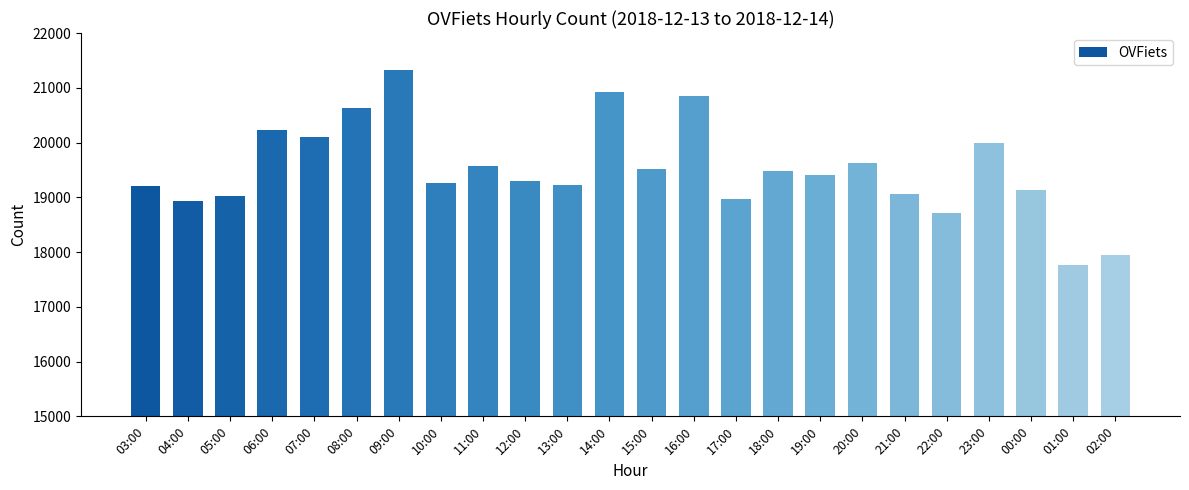

What is the difference between the maximum and minimum values?

3566